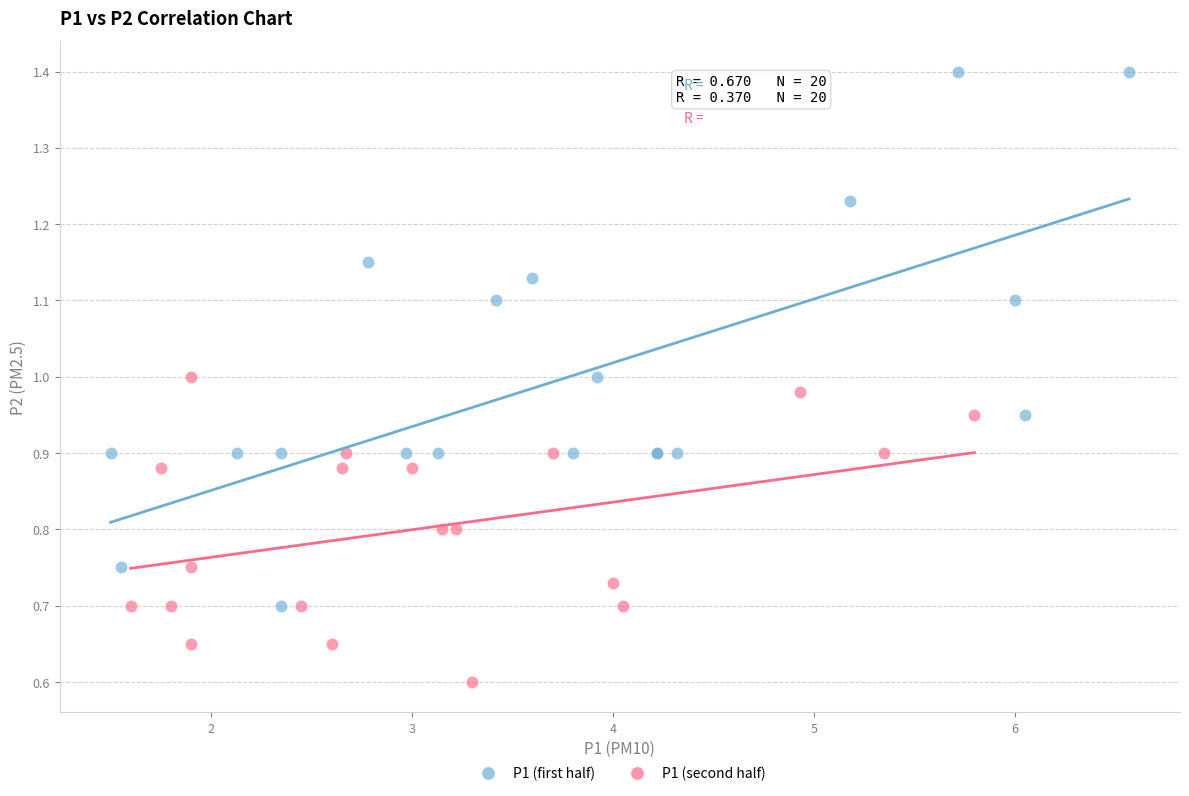

Which series reaches the minimum Y coordinate?

P1 (second half)